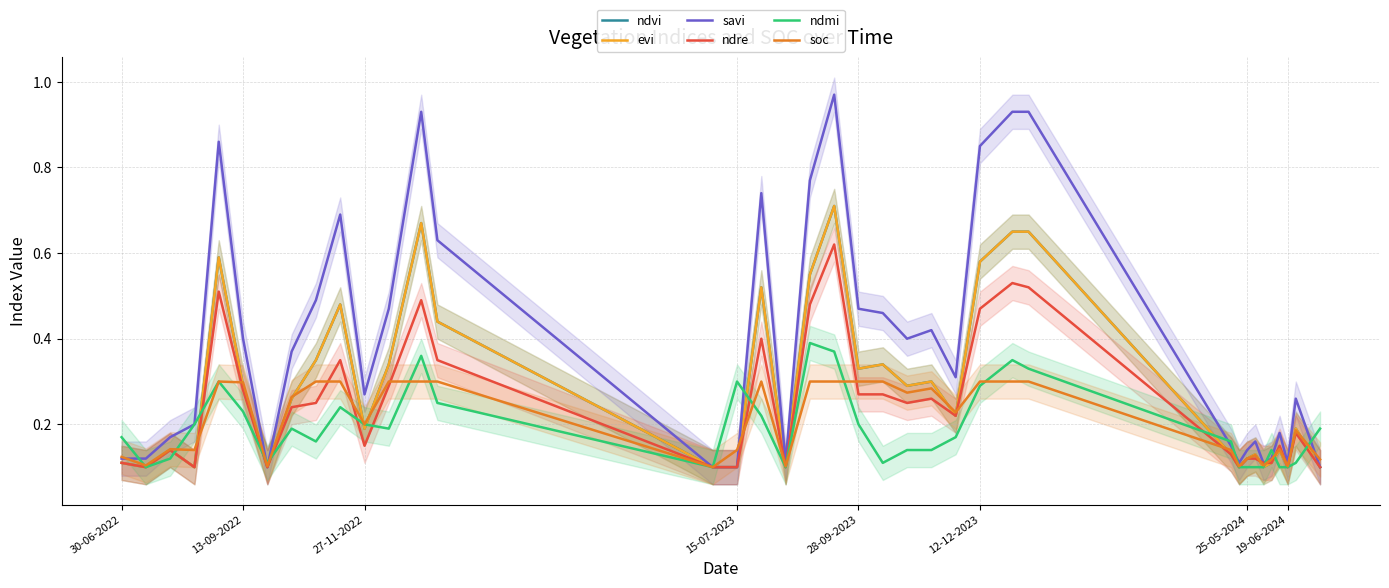

The savi series shows 0.1 at 27-11-2022. True or false?

False